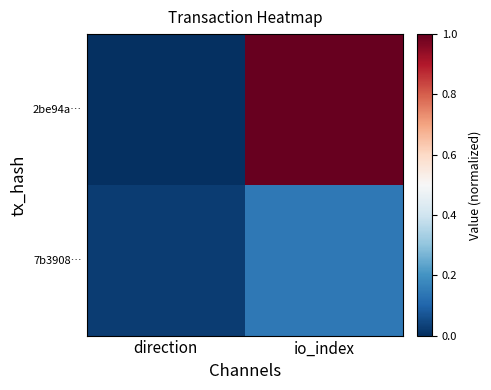

Which series has the largest range (max minus min)?

2be94a…